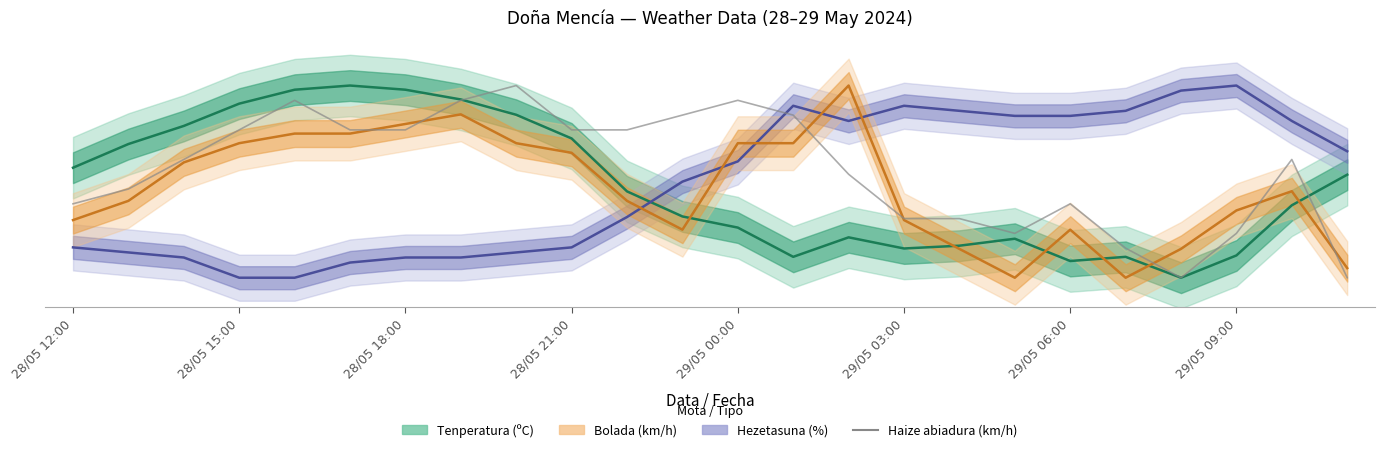

What is the greatest value displayed?

1.0